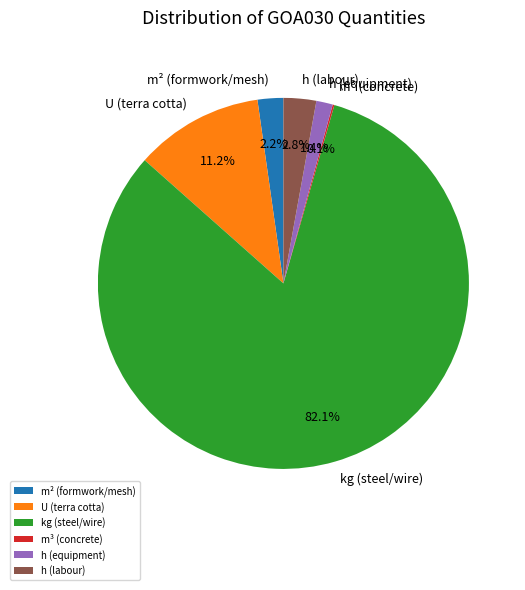

Do h (equipment) and h (labour) together represent more than half of the pie?

No